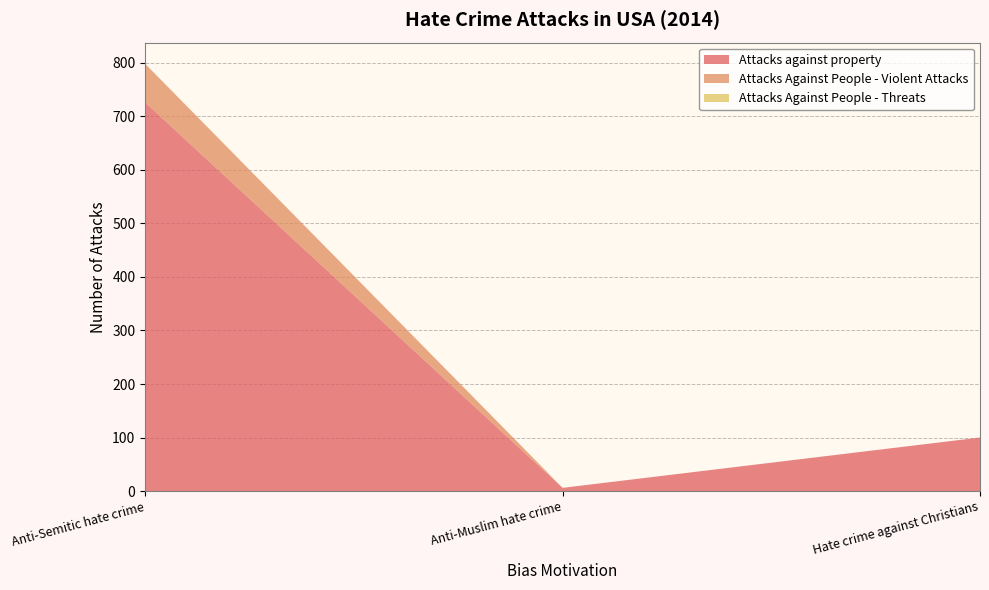

Reading left to right, what are all the values shown in this chart?

Attacks against property: 726	6	100
Attacks Against People - Violent Attacks: 72	0	0
Attacks Against People - Threats: 0	0	0